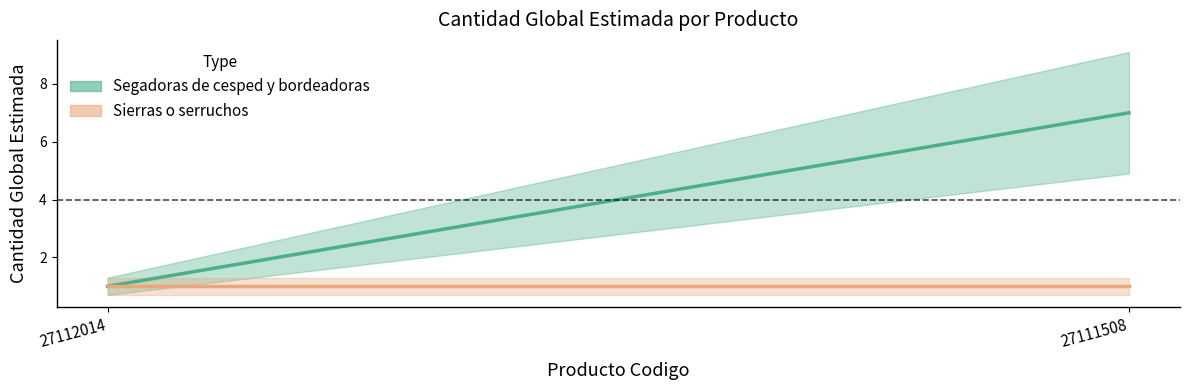

Which has a higher value, 27111508 or 27112014?

27111508